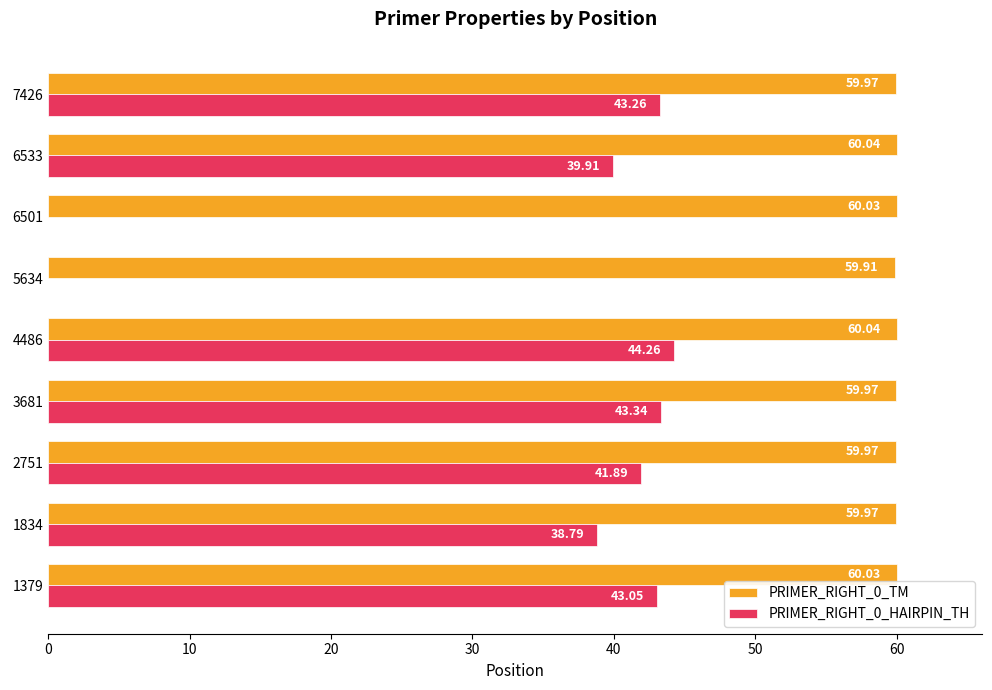

What is the sum of the PRIMER_RIGHT_0_HAIRPIN_TH values at 6501 and 1834?

38.8